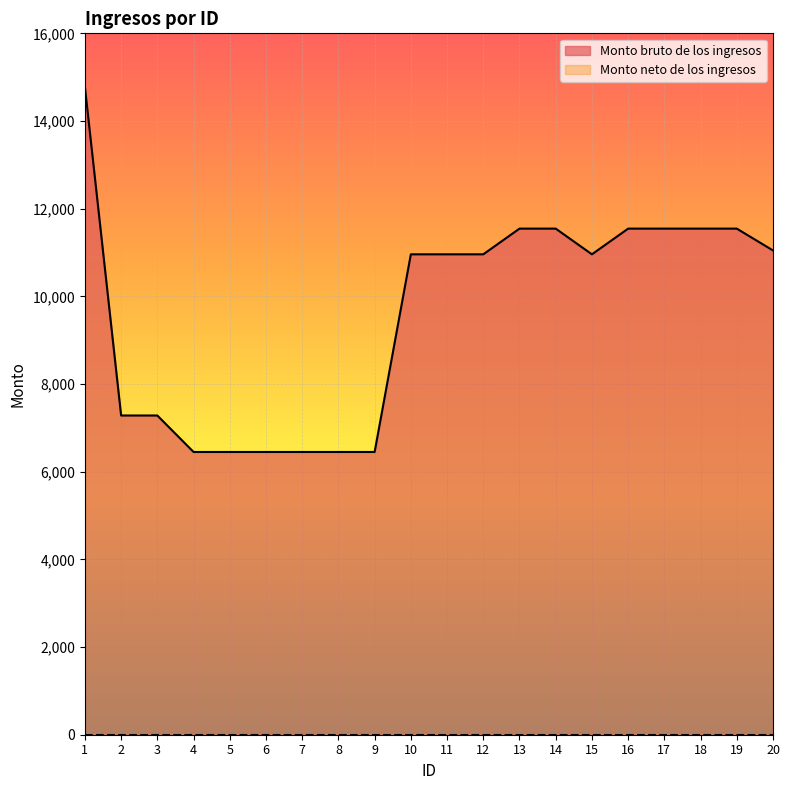

Reading left to right, transcribe all the data shown in this chart.

1=14774	2=7282	3=7282	4=6450	5=6450	6=6450	7=6450	8=6450	9=6450	10=10959	11=10959	12=10959	13=11545	14=11545	15=10959	16=11545	17=11545	18=11545	19=11545	20=11047